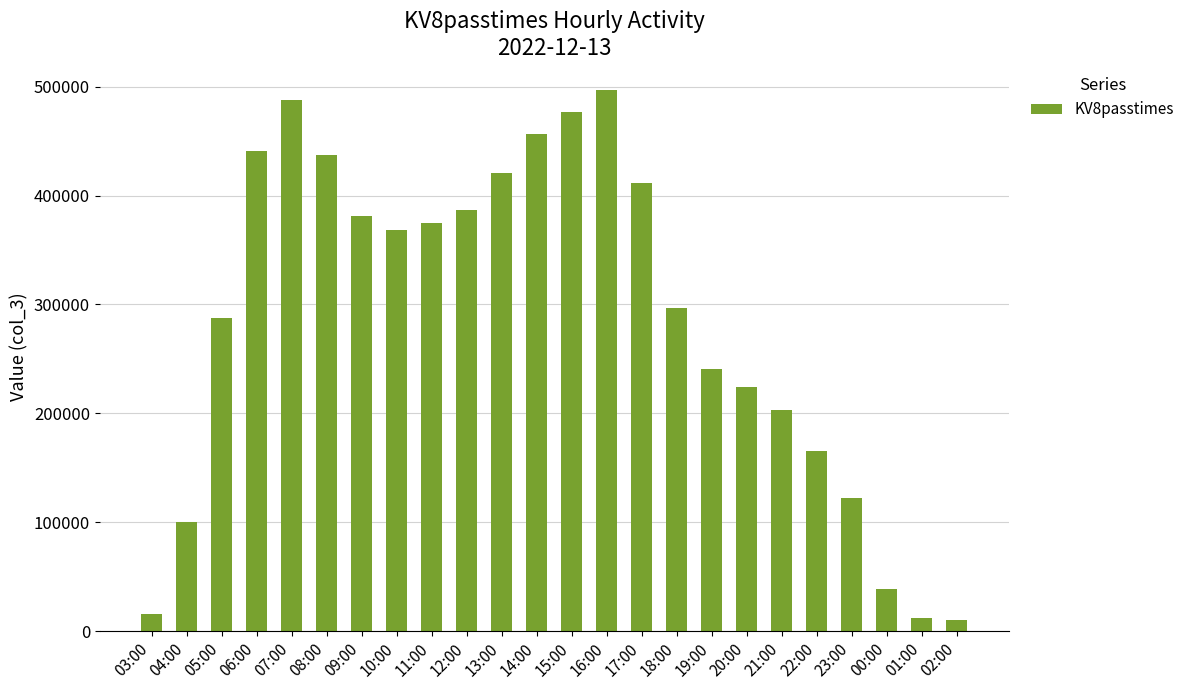

Approximately how many times larger is the value at 10:00 compared to 05:00?

1.3